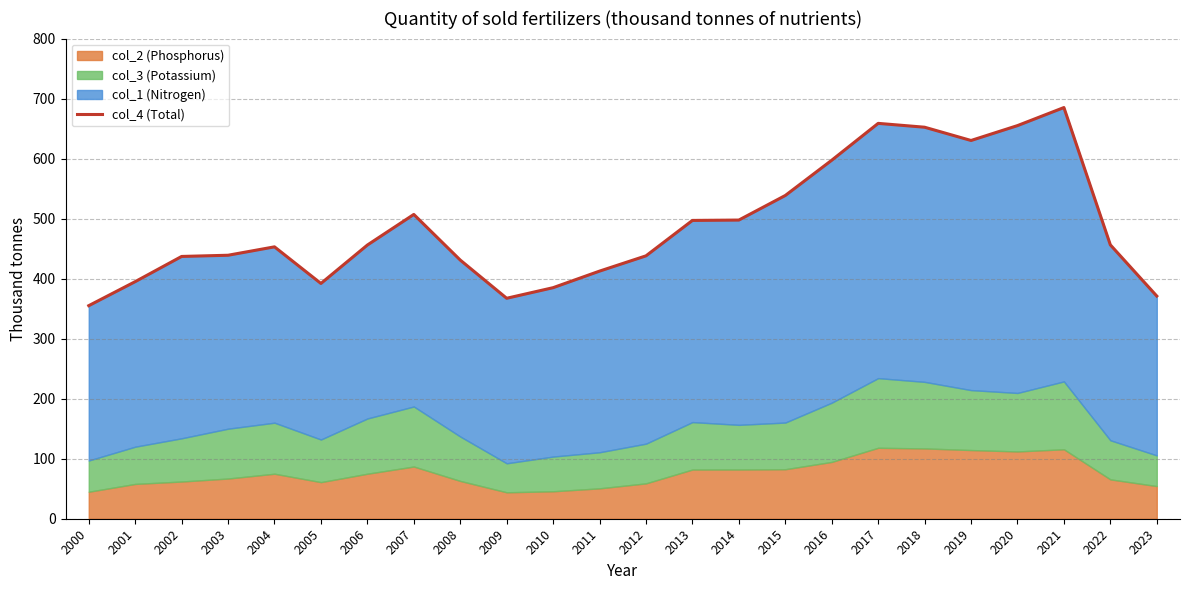

List the labels in order of value, smallest first.

2000, 2009, 2023, 2010, 2005, 2001, 2011, 2008, 2002, 2012, 2003, 2004, 2006, 2022, 2013, 2014, 2007, 2015, 2016, 2019, 2018, 2020, 2017, 2021